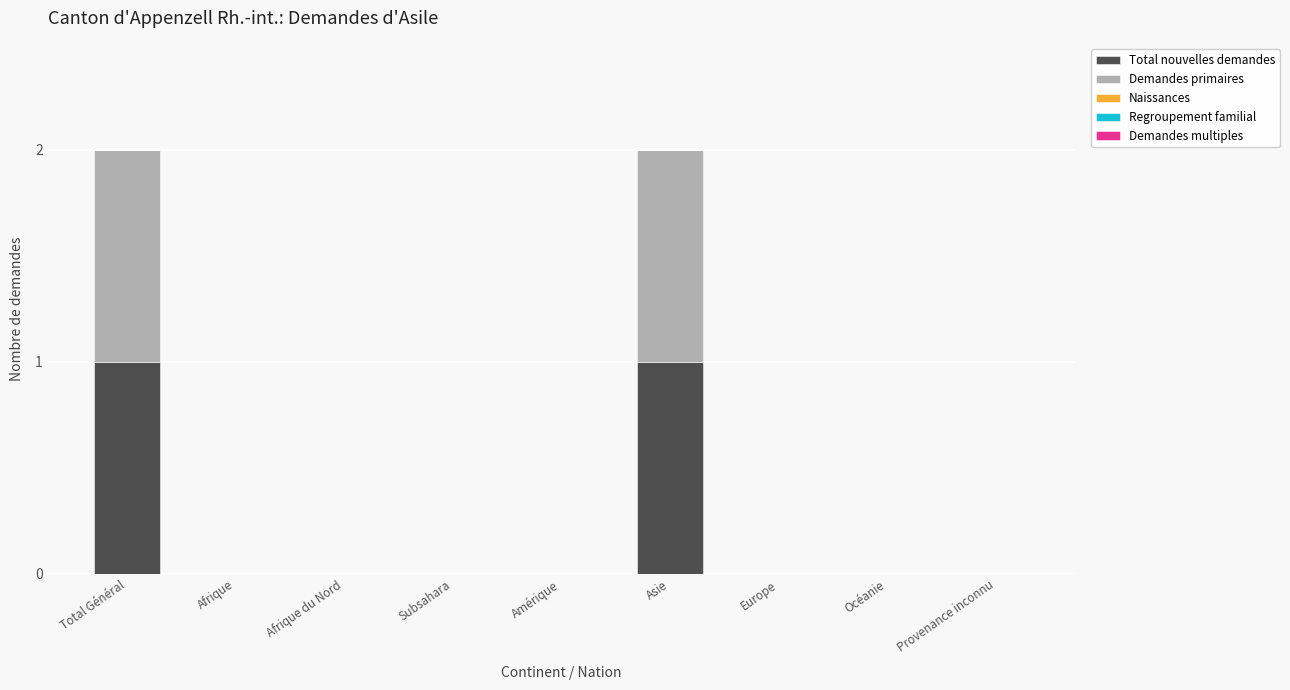

The value of Total nouvelles demandes at Amérique is 0. True or false?

True